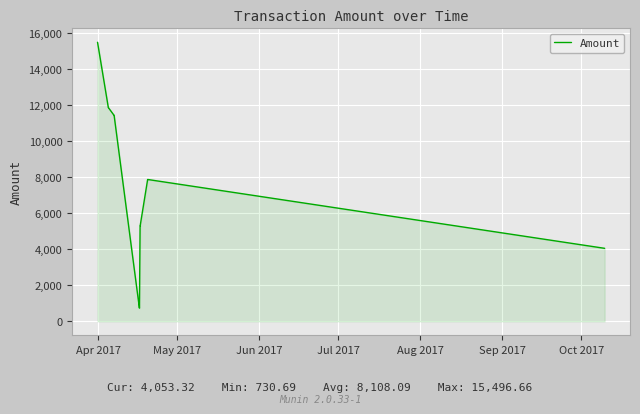

What is the difference between the maximum and minimum values?

14766.0